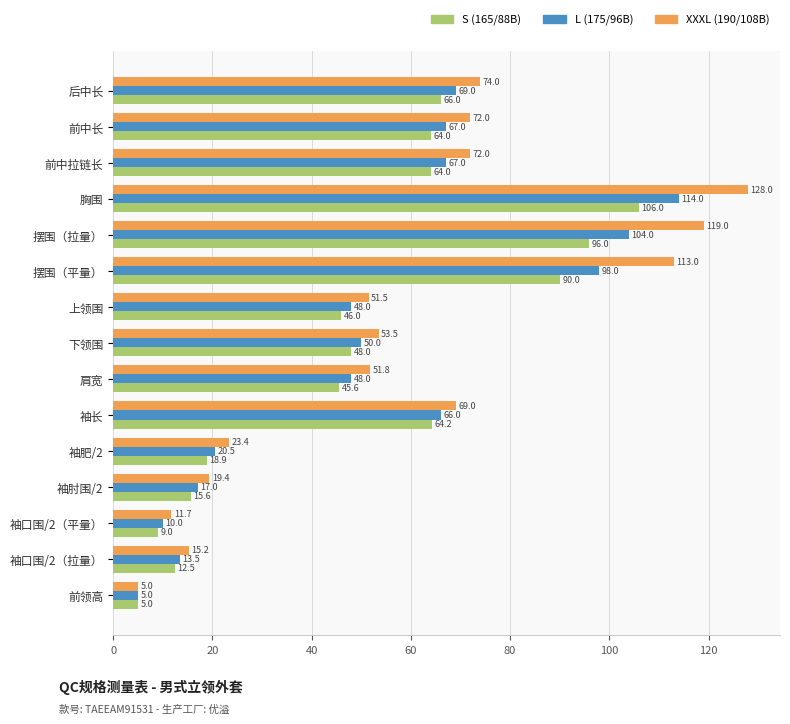

At how many categories does at least one series exceed 50?

10